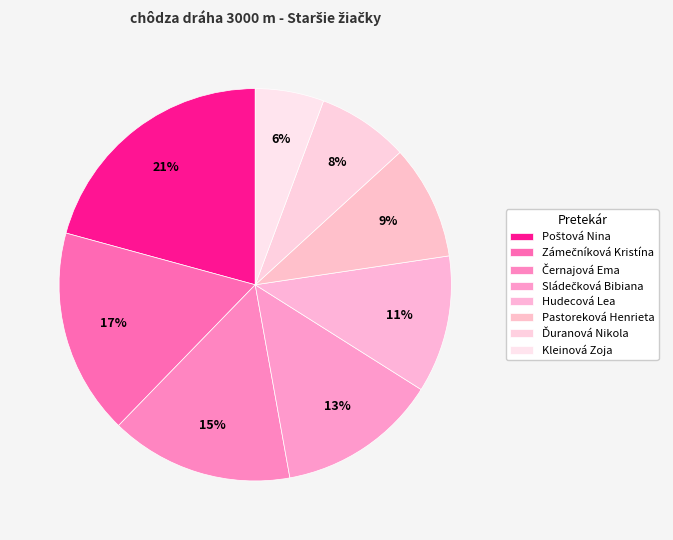

Approximately how many times larger is the value at Poštová Nina compared to Sládečková Bibiana?

1.6